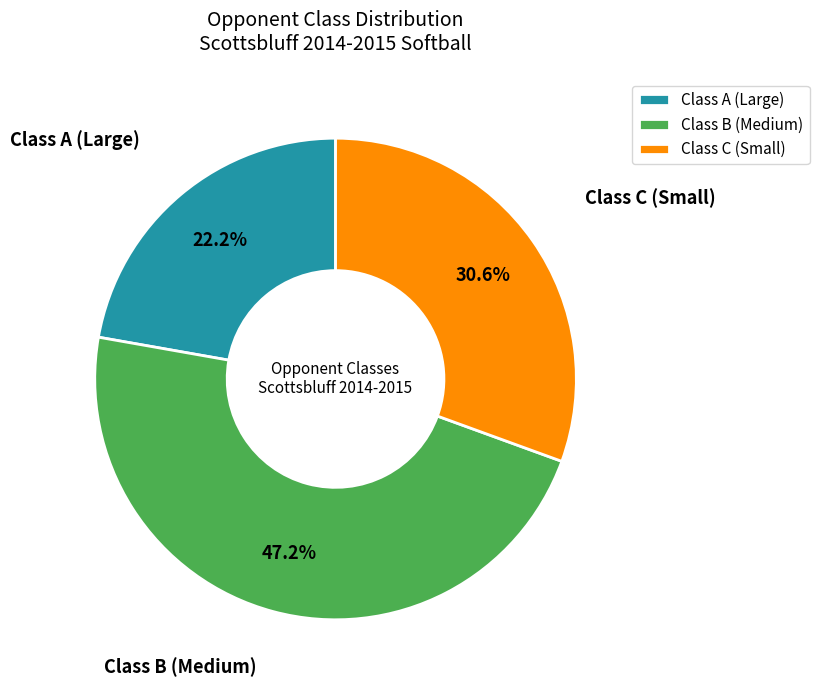

How many slices are in this pie chart?

3